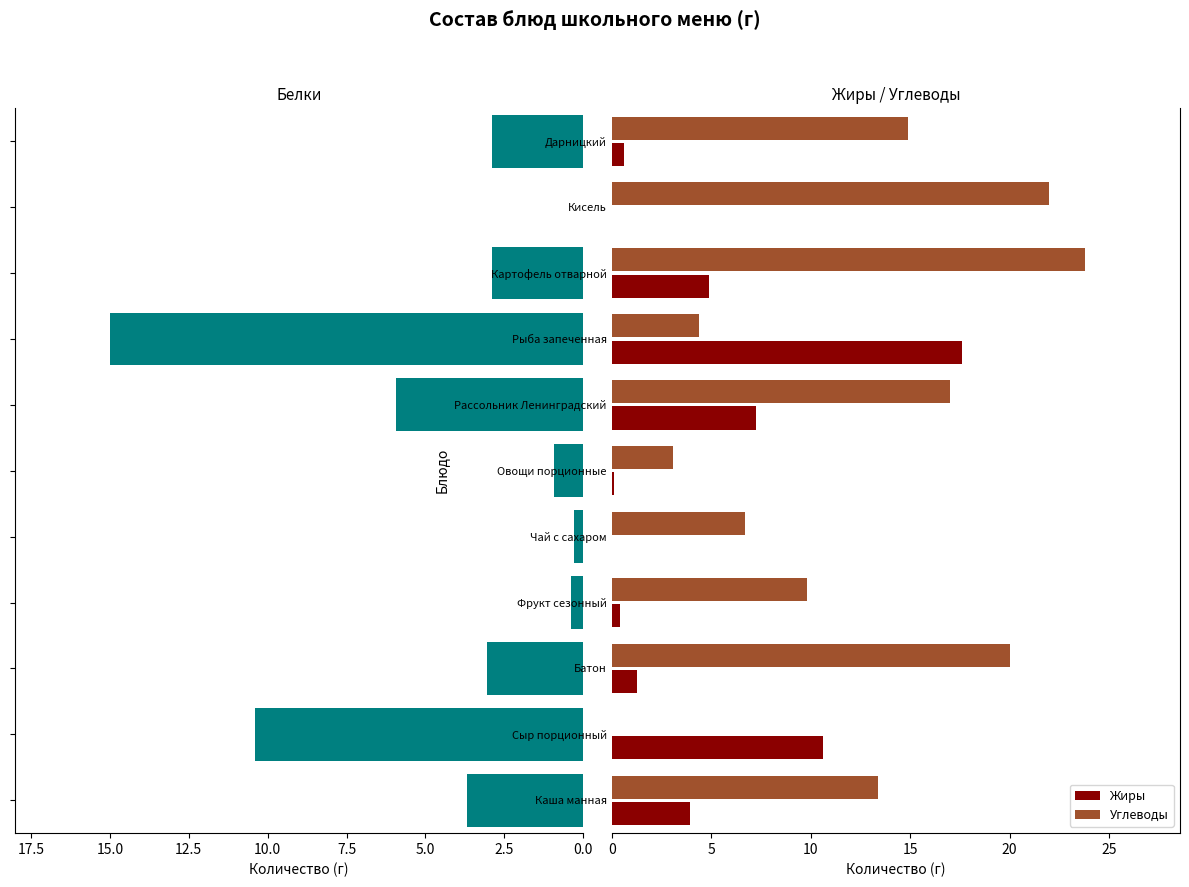

What is the sum of all Углеводы values?

135.1